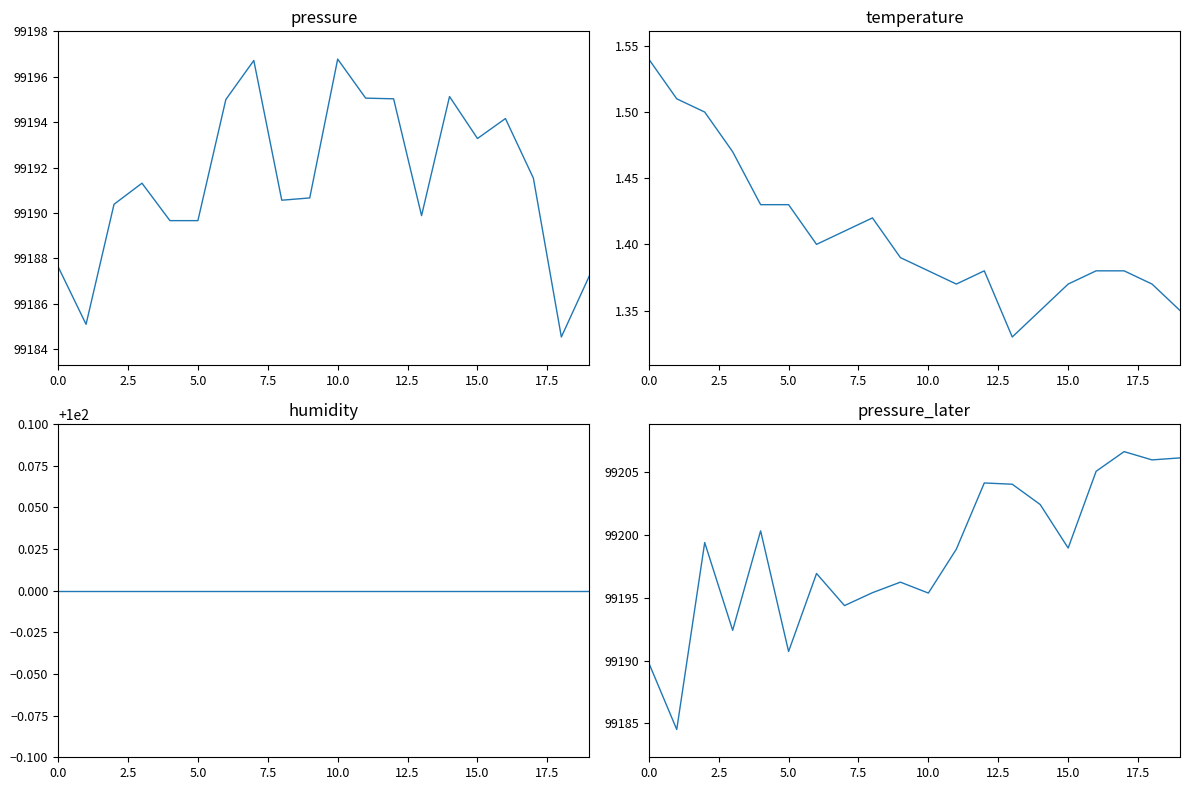

Which series has the widest spread of values?

pressure_later